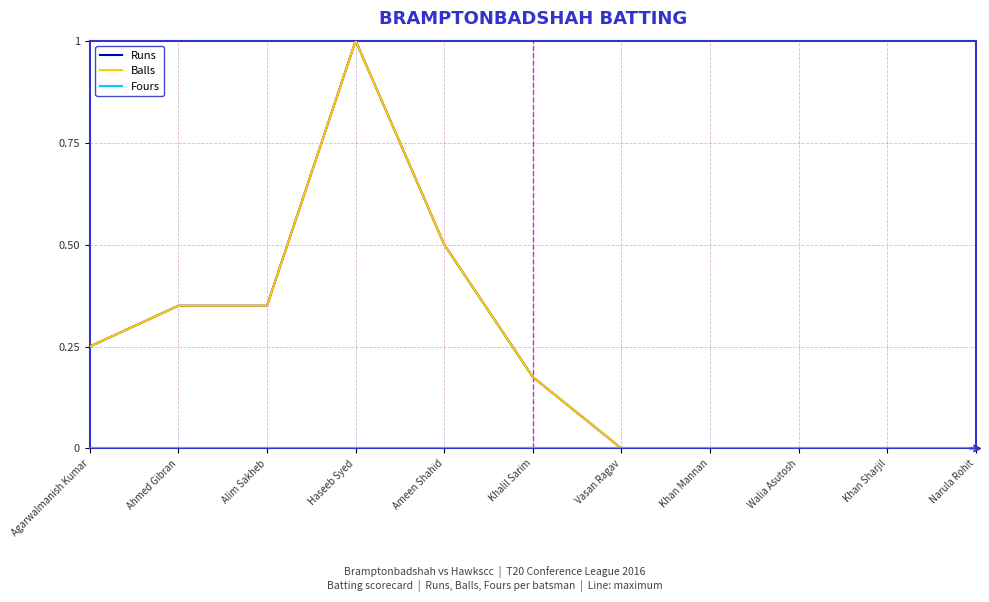

How many lines are shown in the chart?

3